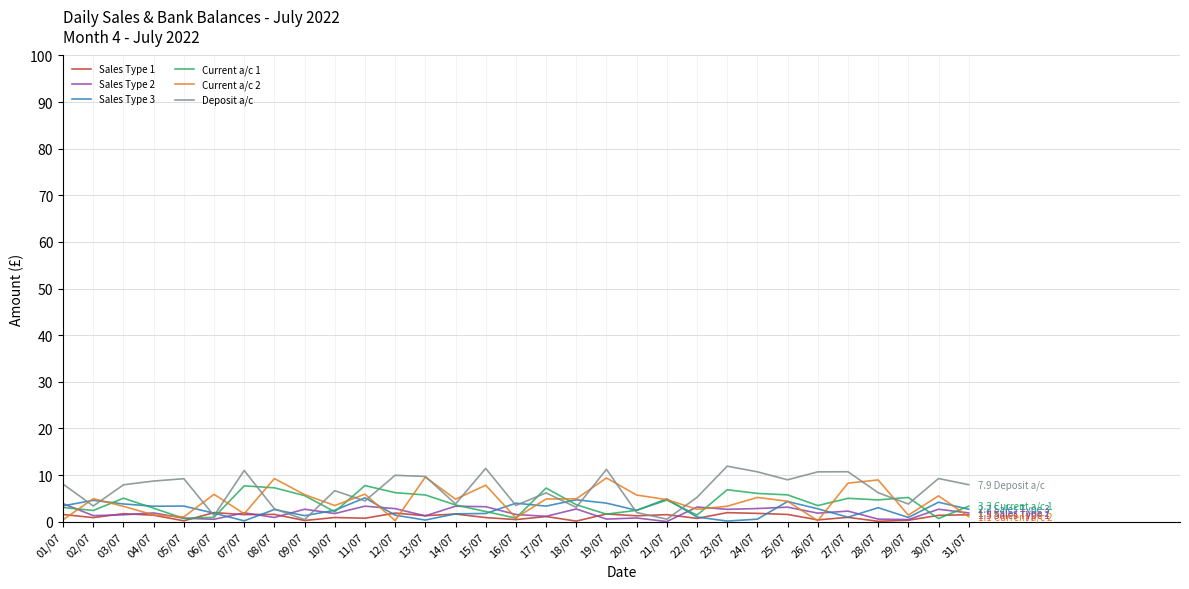

Is it true that Sales Type 1 equals 1.1 at 17/07?

True